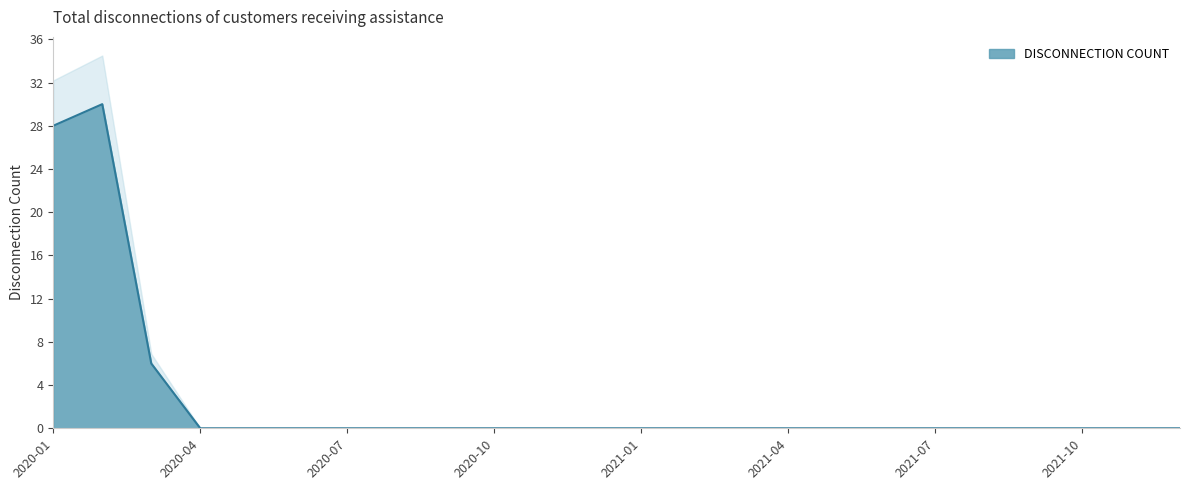

What is the maximum value shown in the chart?

30